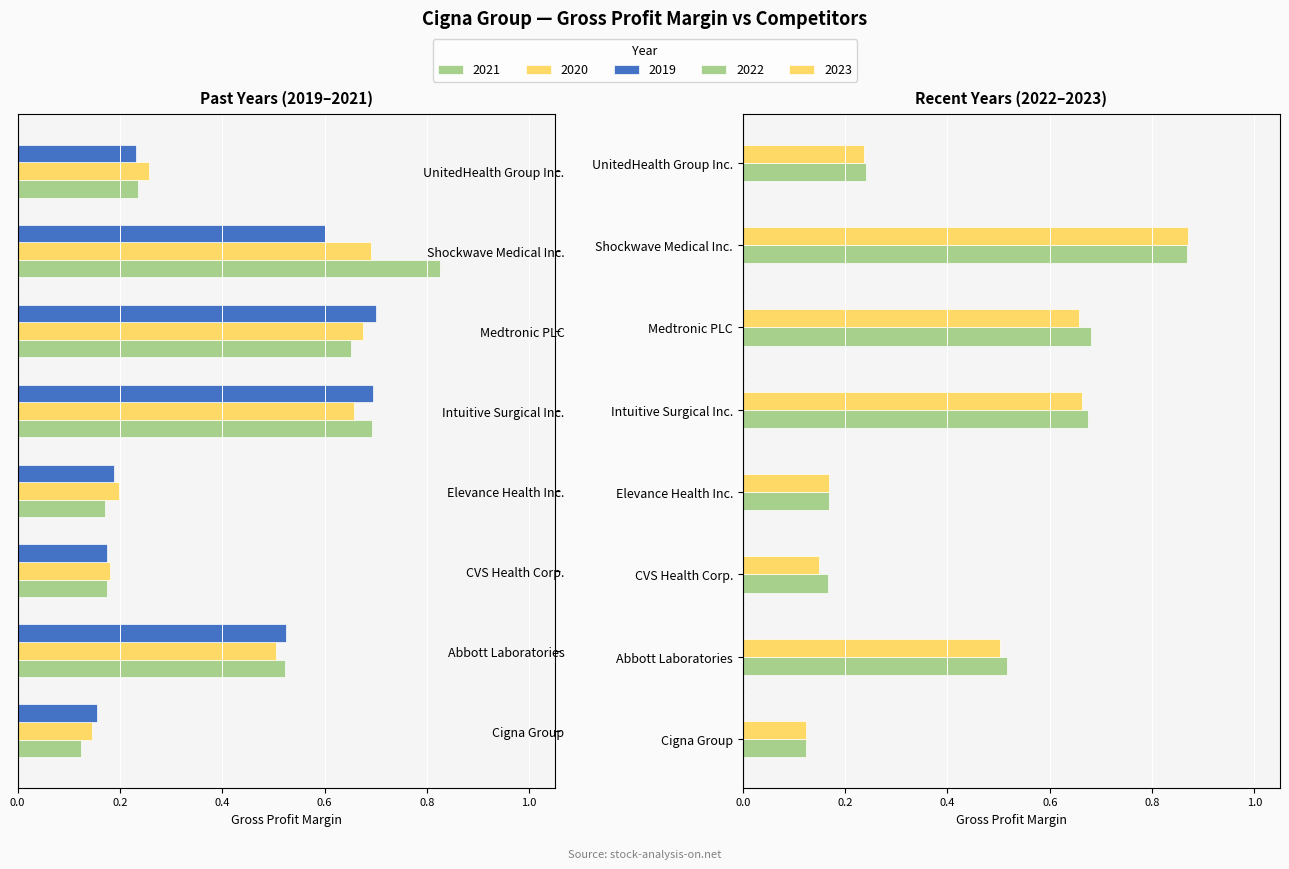

How many bars are there in each group?

5